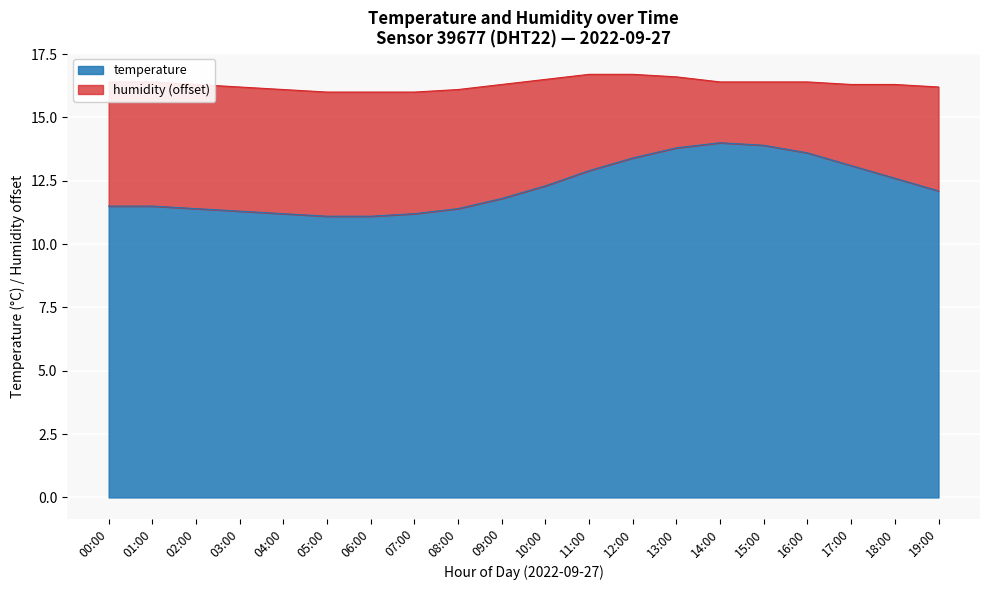

What is the average value?

12.3